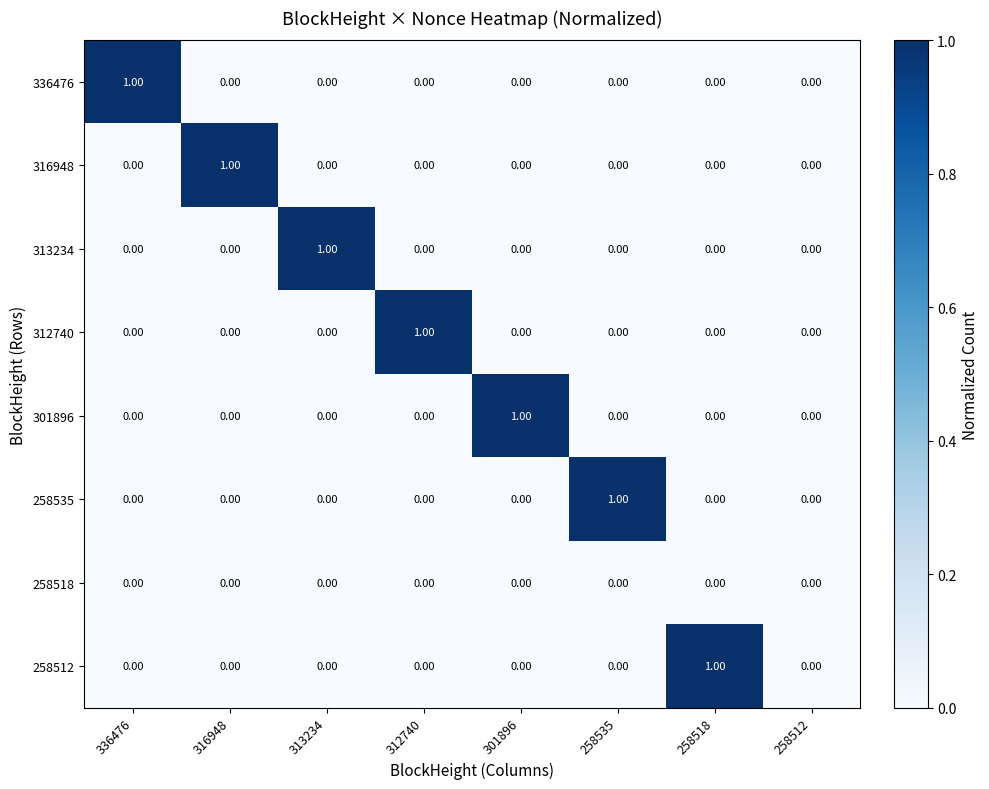

Which series changed the most between 312740 and 258512?

312740